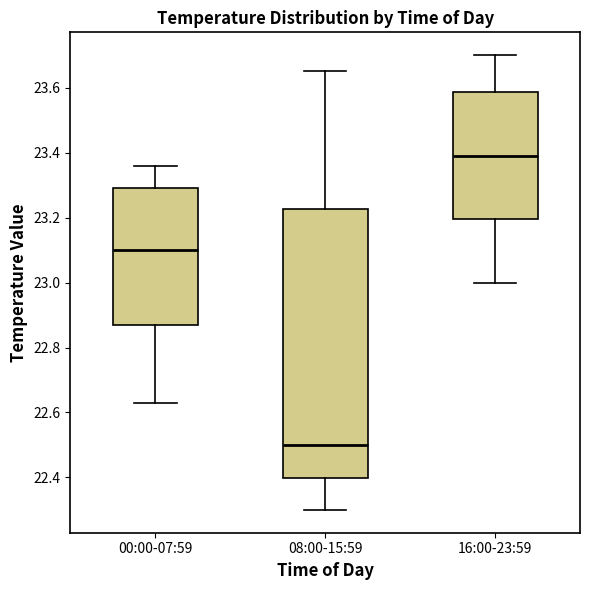

Comparing the boxes themselves (not the whiskers), which one is the tallest?

08:00-15:59